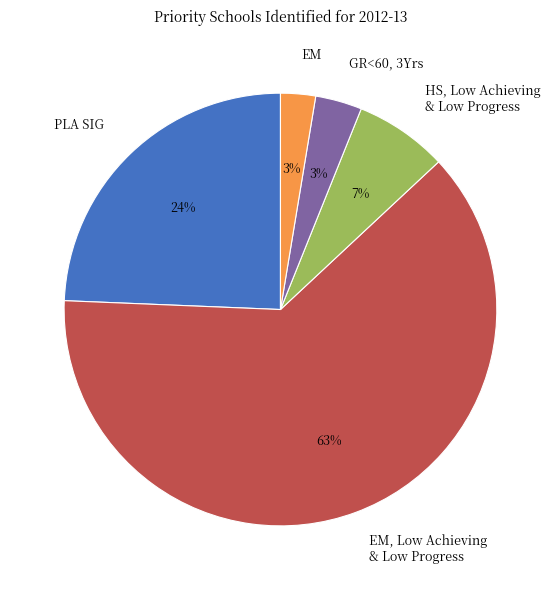

Does EM, Low Achieving & Low Progress represent more than half of the total?

Yes